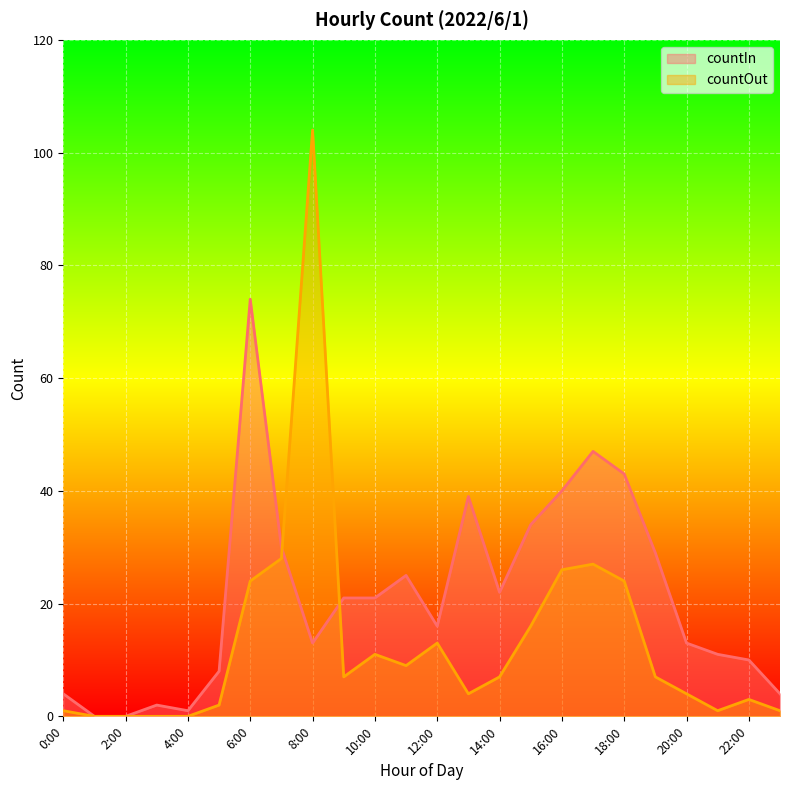

Between which two adjacent categories do countIn and countOut first intersect?

7:00 and 8:00